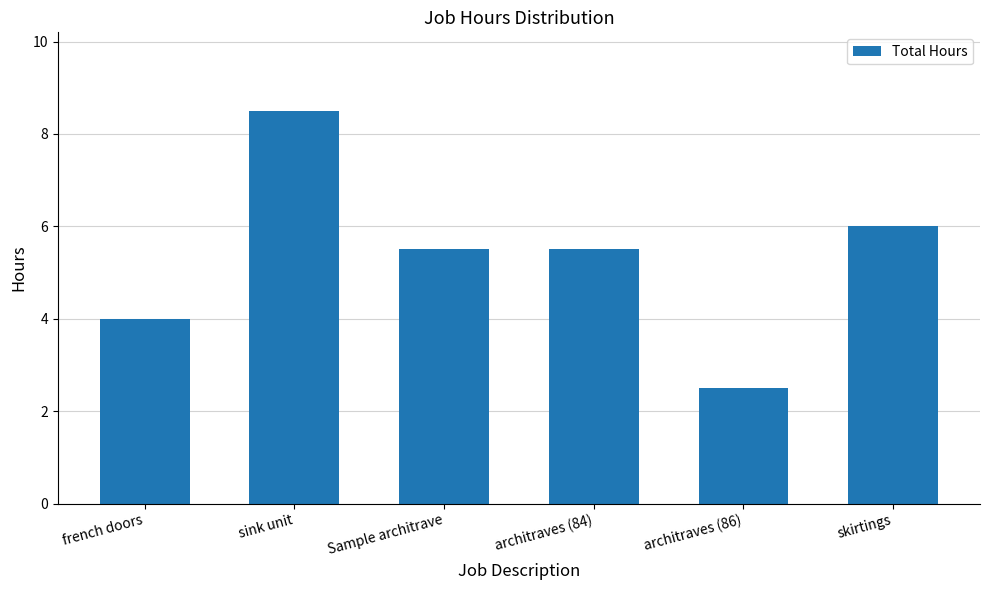

Which category has the highest value across all series?

sink unit